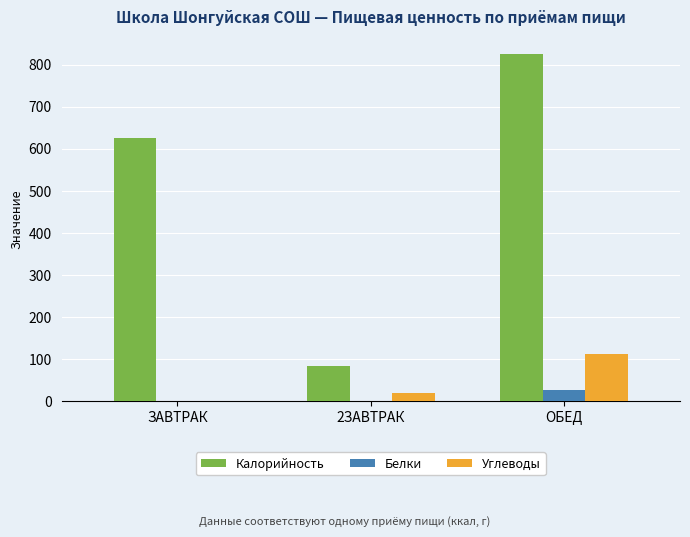

At which category is the sum across all series the highest?

ОБЕД